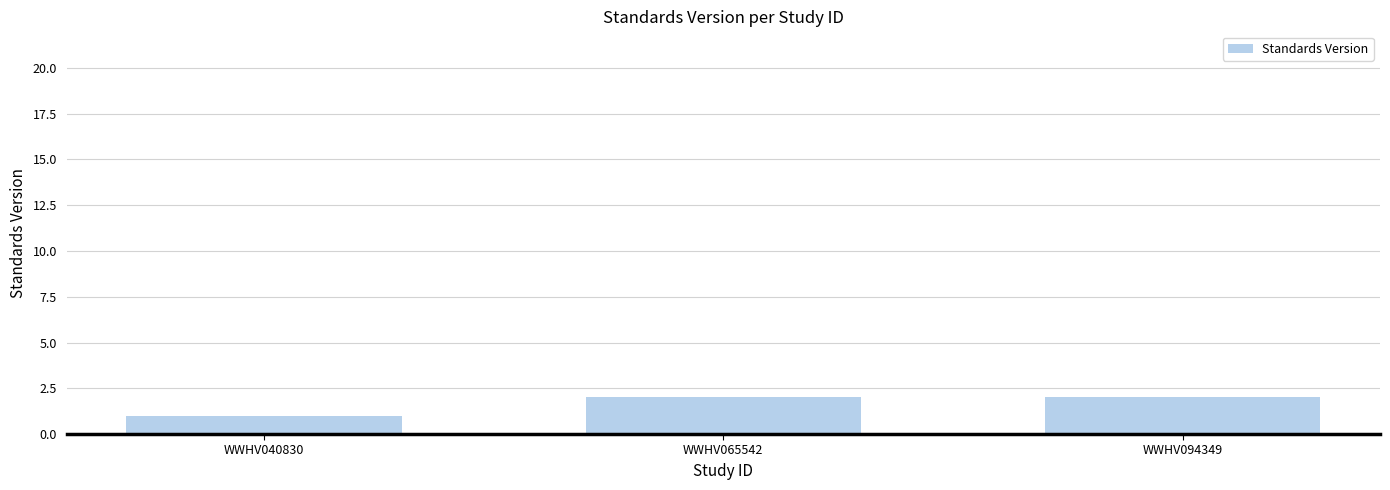

Which has a higher value, WWHV040830 or WWHV065542?

WWHV065542